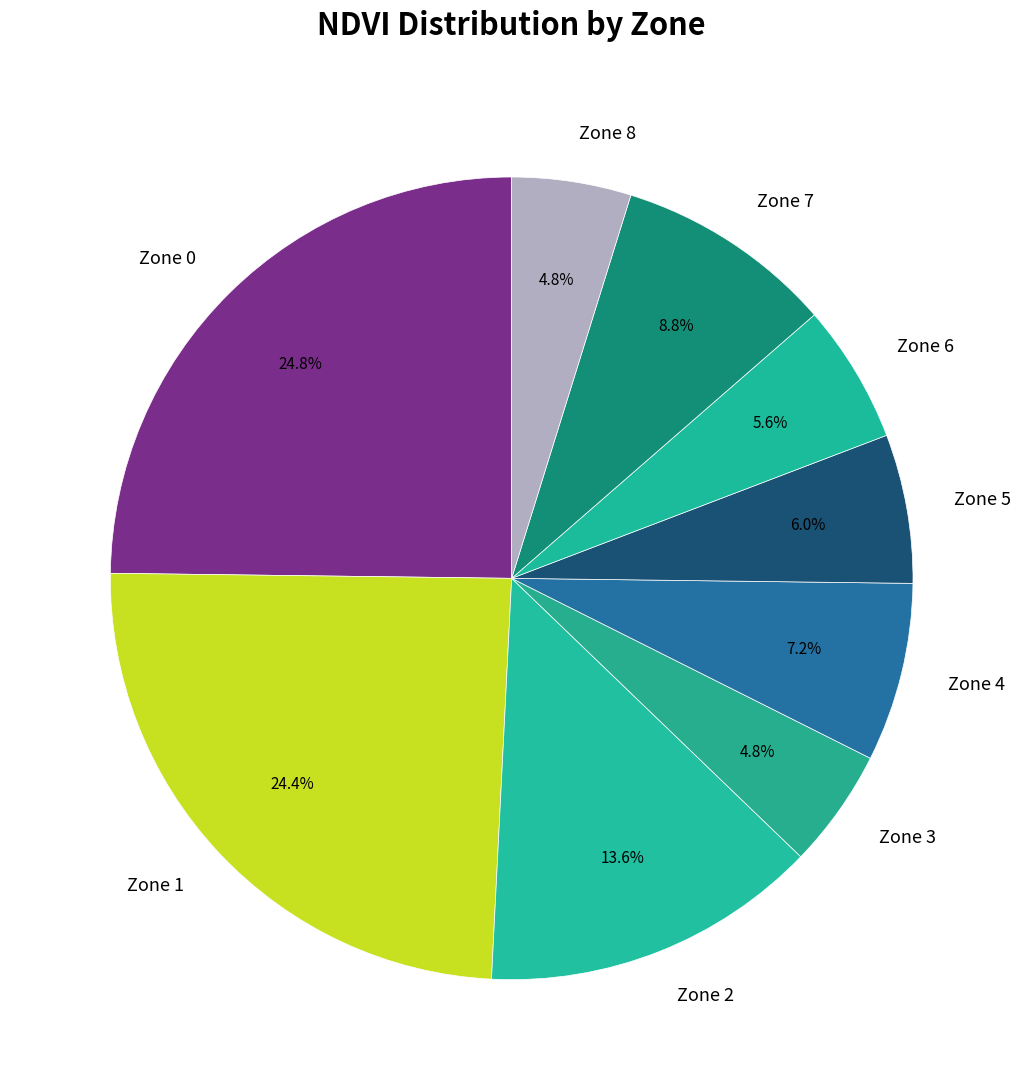

To the nearest percent, what percentage of the pie is Zone 8?

5%